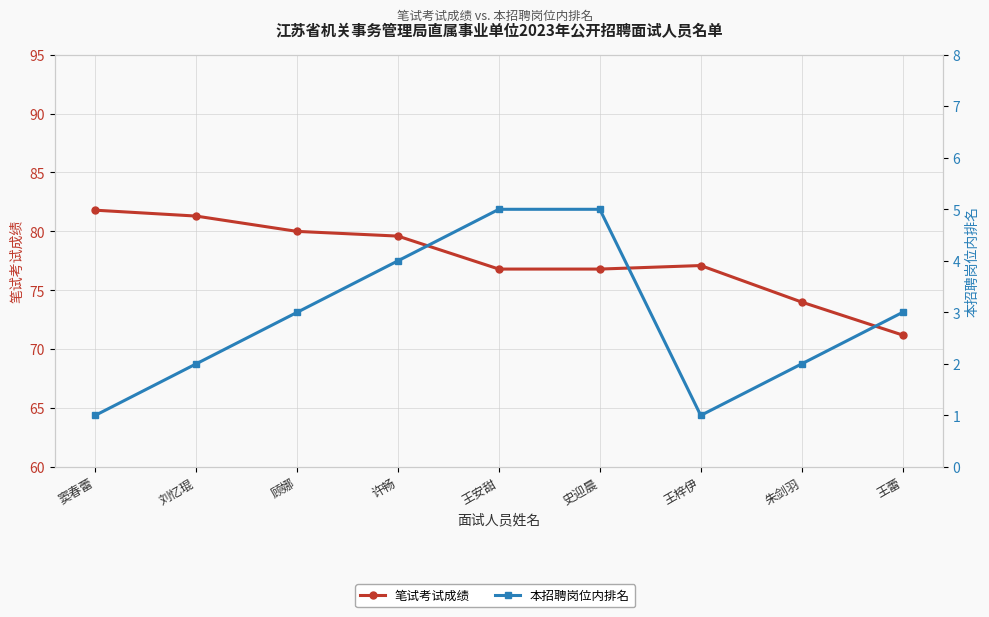

Reading right to left, list all the values displayed in this chart.

笔试考试成绩: 71.2	74.0	77.1	76.8	76.8	79.6	80.0	81.3	81.8
本招聘岗位内排名: 3.0	2.0	1.0	5.0	5.0	4.0	3.0	2.0	1.0